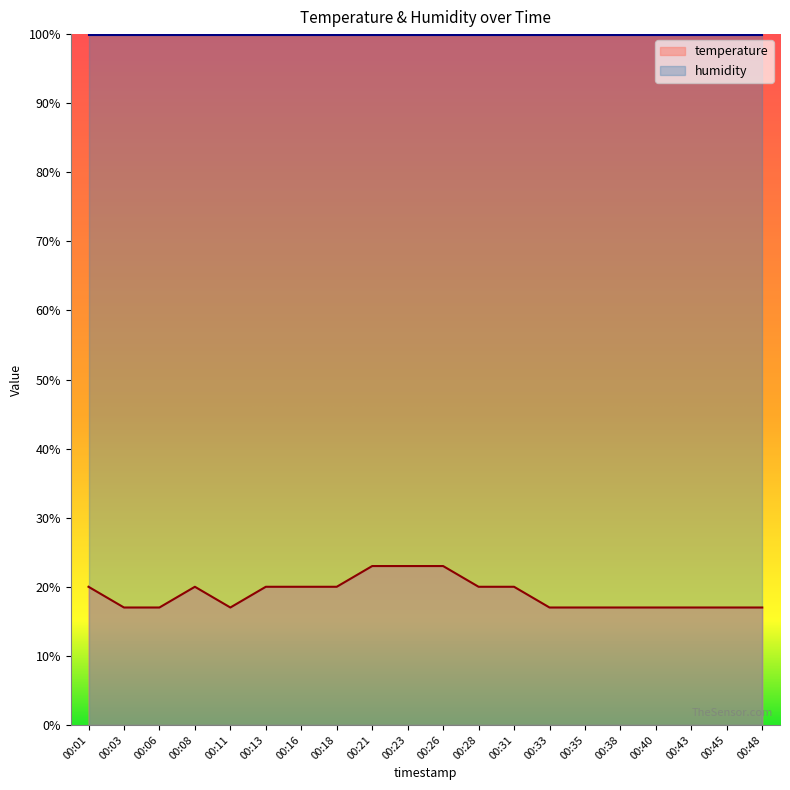

At which category does the data reach its first local valley?

00:11